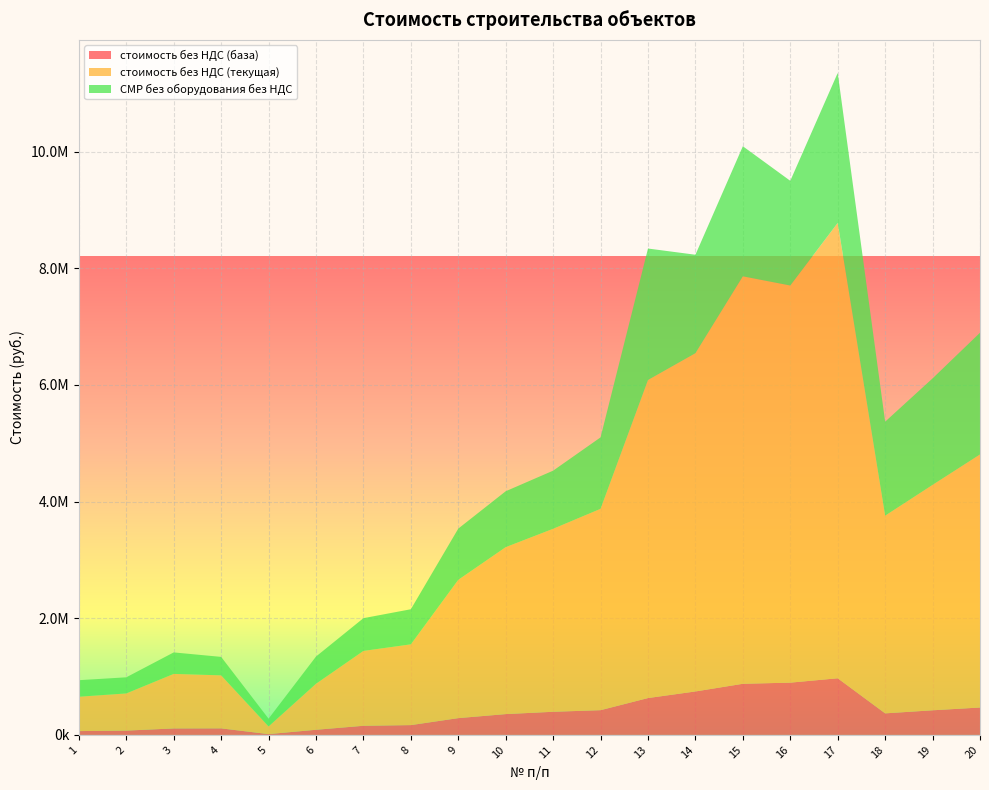

Reading left to right, what are all the values shown in this chart?

стоимость без НДС (база): 1=65218.9	2=73555.4	3=110774.9	4=112101.8	5=13582.9	6=87943.7	7=156180.8	8=167864.2	9=287613.4	10=356714.7	11=396541.6	12=424013.5	13=631692.4	14=744897.0	15=876400.5	16=895963.8	17=970917.6	18=369272.4	19=421827.0	20=469462.7
стоимость без НДС (текущая): 1=589524.5	2=637565.9	3=935275.7	4=908830.1	5=132369.5	6=789135.0	7=1283759.7	8=1384940.2	9=2371515.5	10=2862538.5	11=3137572.0	12=3452534.0	13=5453666.2	14=5799783.2	15=6986418.0	16=6809221.9	17=7807938.6	18=3389586.8	19=3865007.3	20=4339317.7
СМР без оборудования без НДС: 1=283252.8	2=276250.4	3=368245.4	4=316642.1	5=132369.5	6=466244.6	7=561361.0	8=601603.0	9=877931.5	10=958479.2	11=996449.5	12=1225029.6	13=2254033.4	14=1688176.5	15=2230050.3	16=1795313.3	17=2570893.5	18=1611380.5	19=1825859.3	20=2086740.9